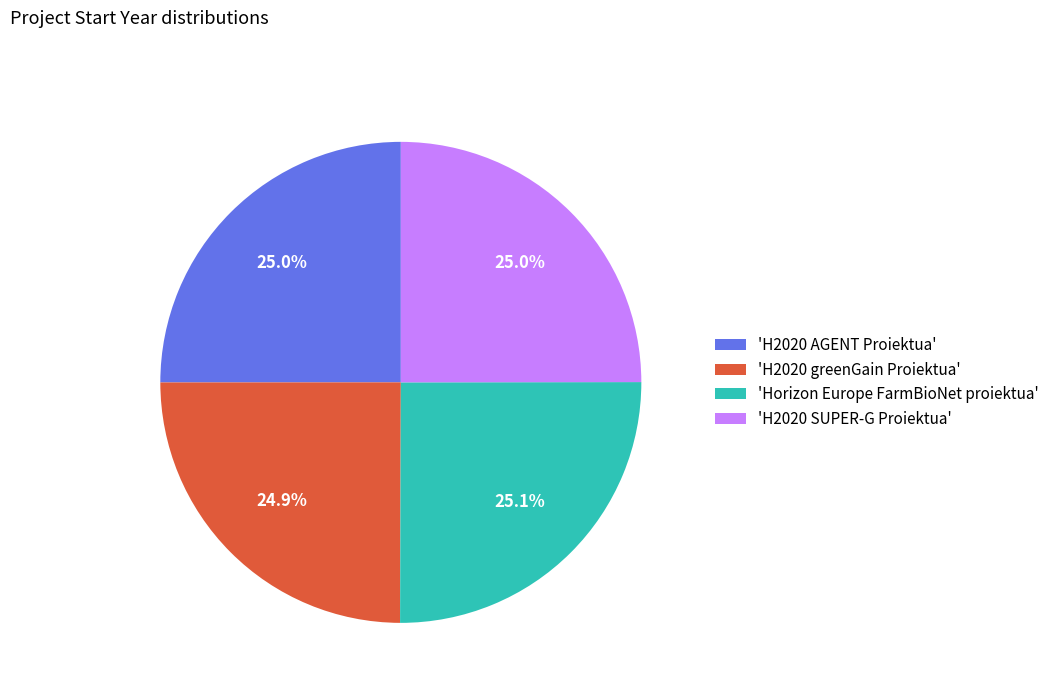

How many segments does this pie chart have?

4